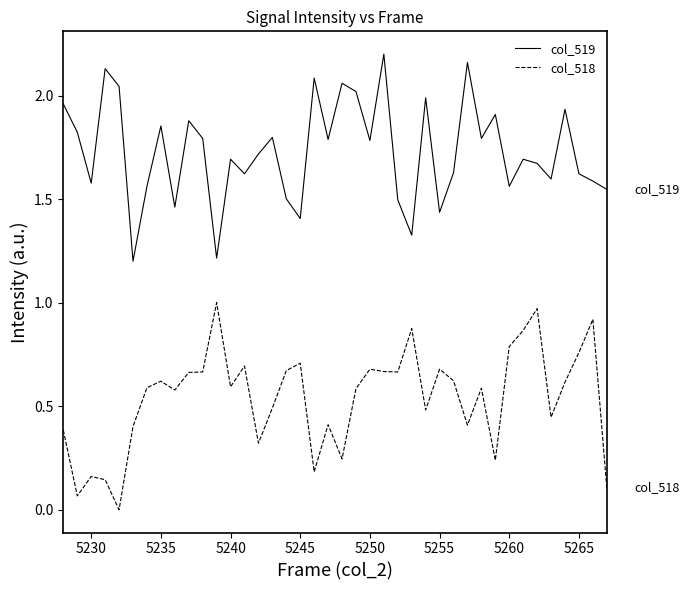

How many lines are shown in the chart?

2